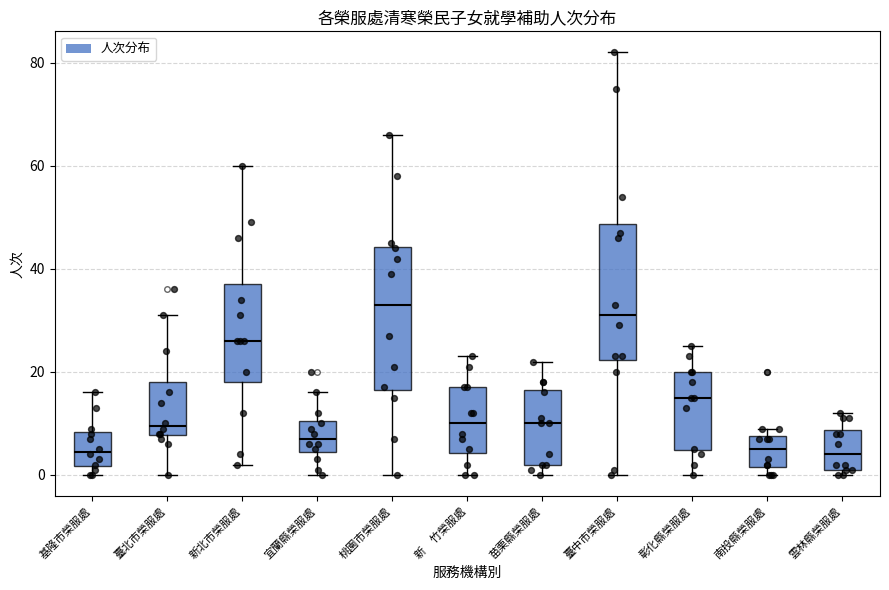

Where is the upper edge of the box for 彰化縣榮服處 on the y-axis? The values are not printed on the chart, so give them approximately, as read against the axis.

20